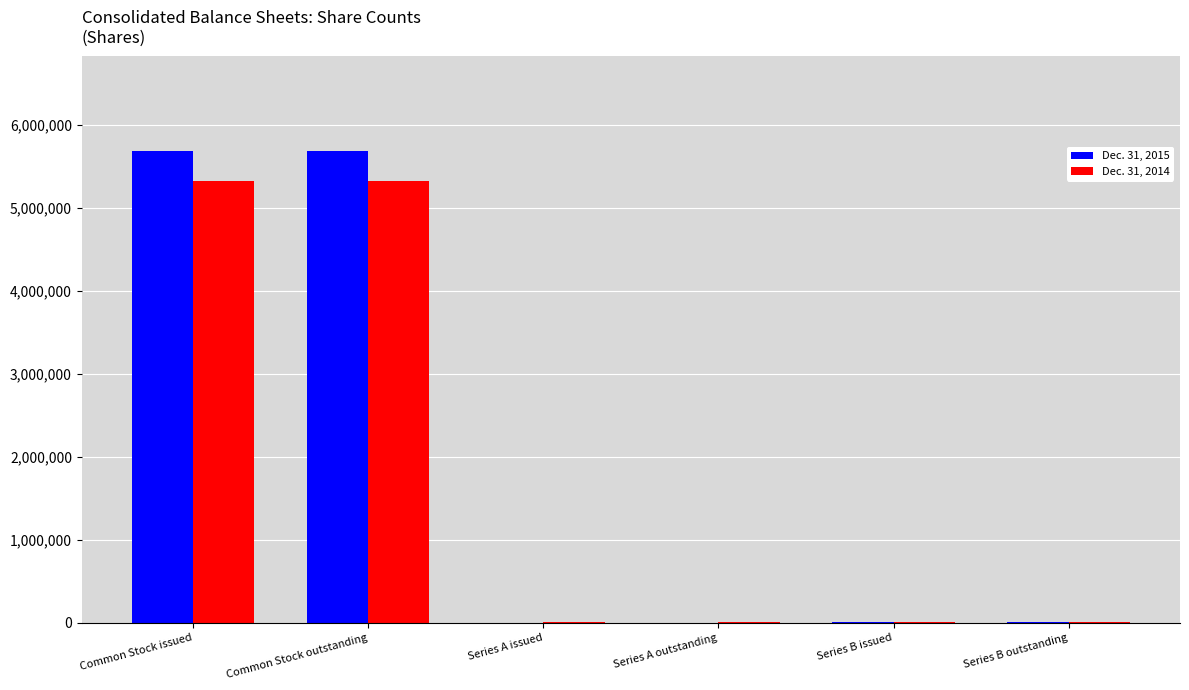

What is the spread (max minus min) of values at Series A issued?

7031